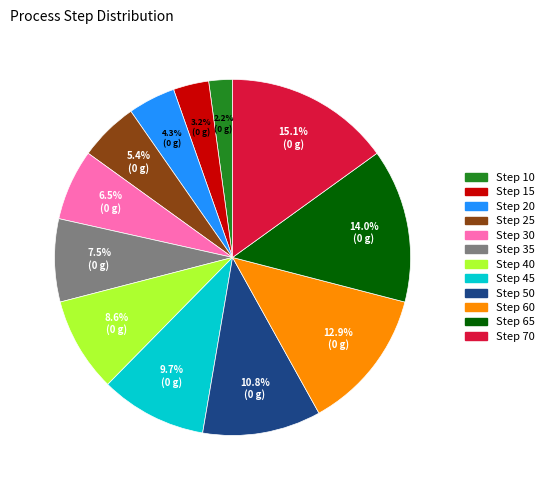

Which slice is the smallest?

Step 10